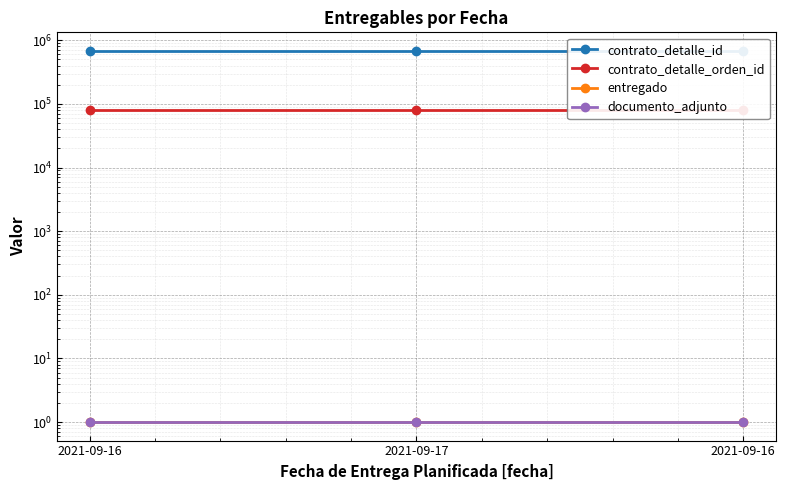

What is the value of the entregado point at the 1st from the left?

1